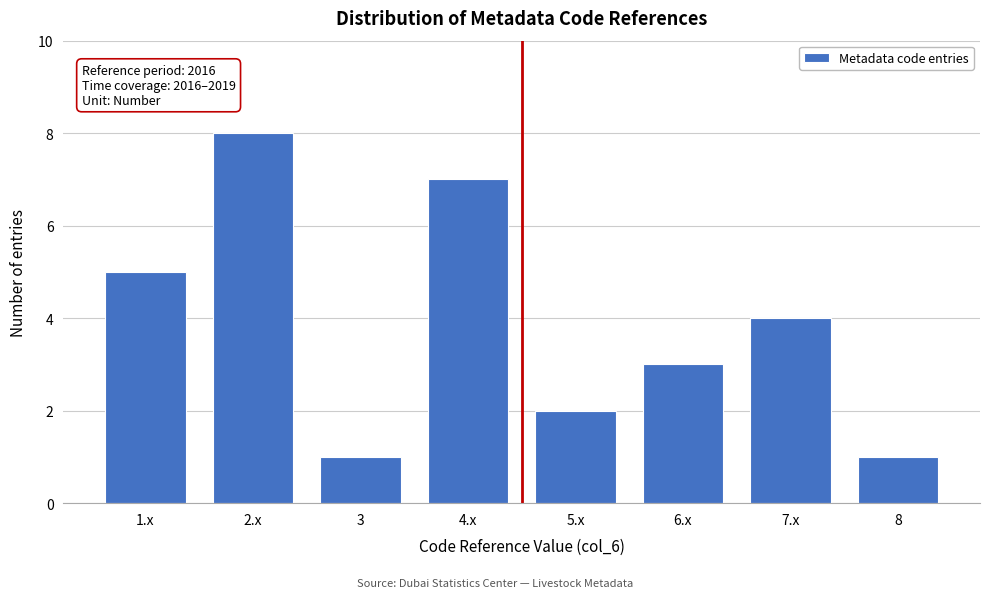

Reading right to left, transcribe all the data shown in this chart.

8=1	7.x=4	6.x=3	5.x=2	4.x=7	3=1	2.x=8	1.x=5